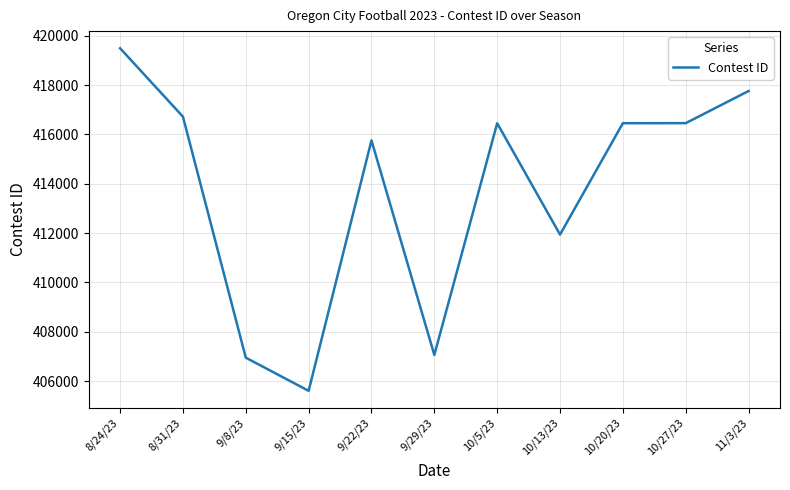

At which label does the data first exceed 416452?

8/24/23